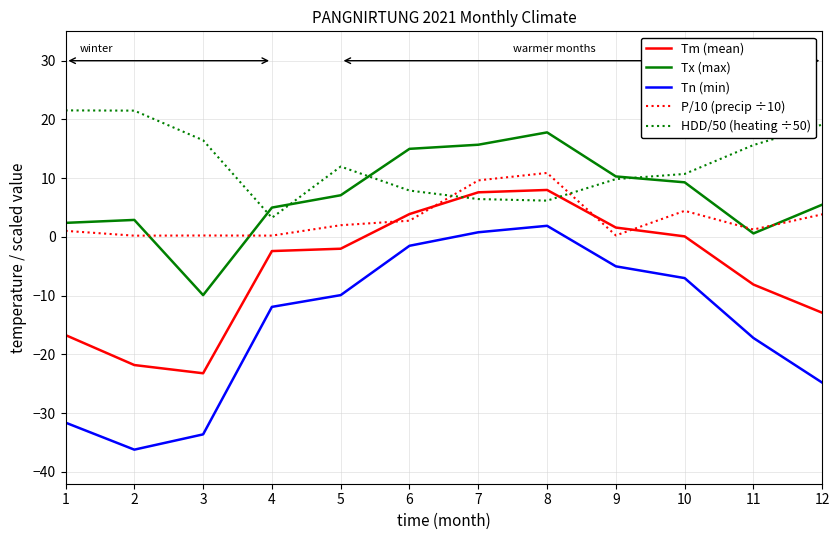

Is the value of P/10 (precip ÷10) at 8 greater than the value of HDD/50 (heating ÷50) at 11?

No